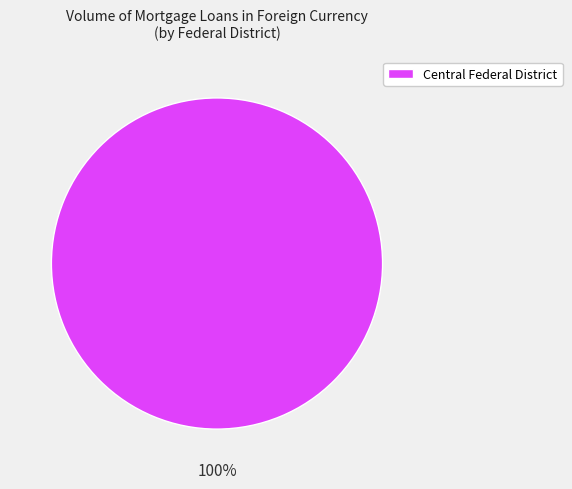

True or false: Central Federal District accounts for 100% of the total.

True